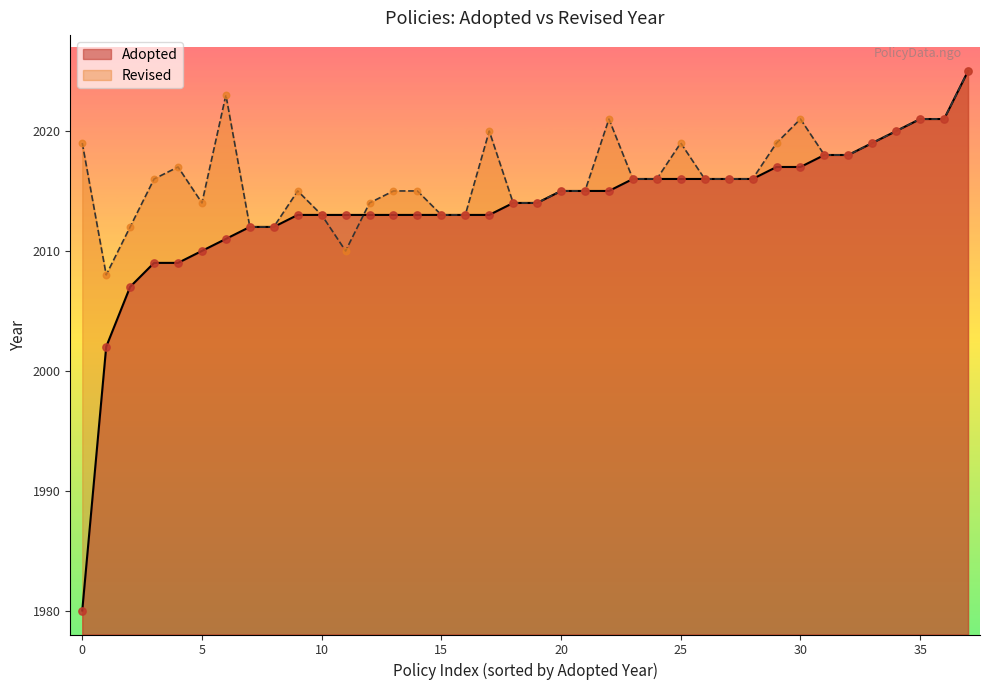

Is the value of Adopted at 29 greater than the value of Revised at 35?

No